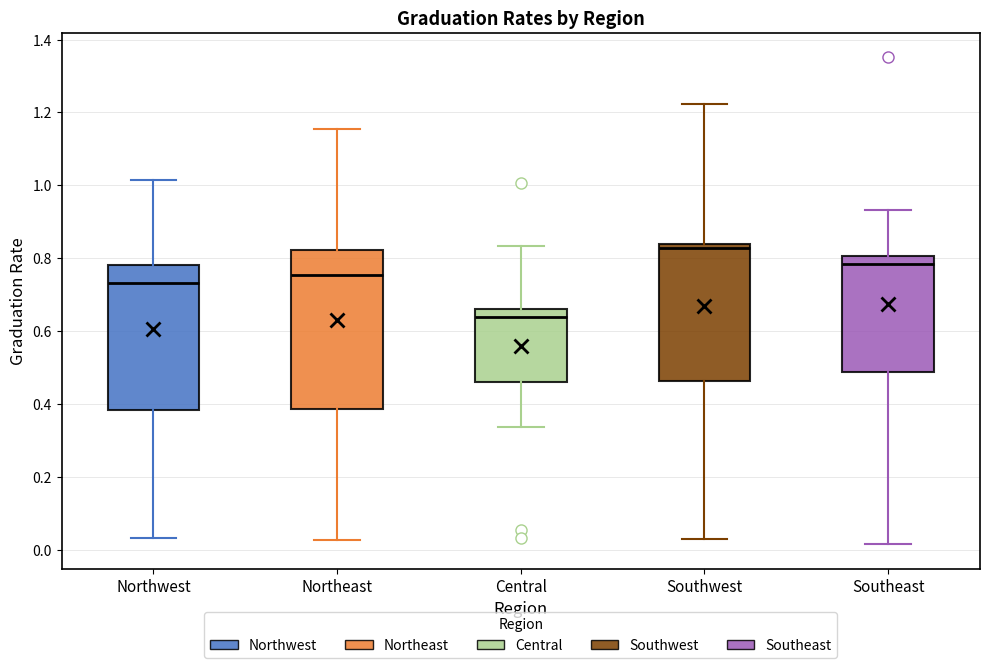

Reading left to right, read every box against the y-axis: the position of its median line, the range the box covers, and the ends of its whiskers. The values are not printed on the chart, so give them approximately, as read against the axis.

Northwest: median 0.74, box 0.38 to 0.78, whiskers 0.04 to 1.02
Northeast: median 0.76, box 0.38 to 0.82, whiskers 0.02 to 1.16
Central: median 0.64, box 0.46 to 0.66, whiskers 0.34 to 0.84
Southwest: median 0.82, box 0.46 to 0.84, whiskers 0.02 to 1.22
Southeast: median 0.78, box 0.48 to 0.80, whiskers 0.02 to 0.94